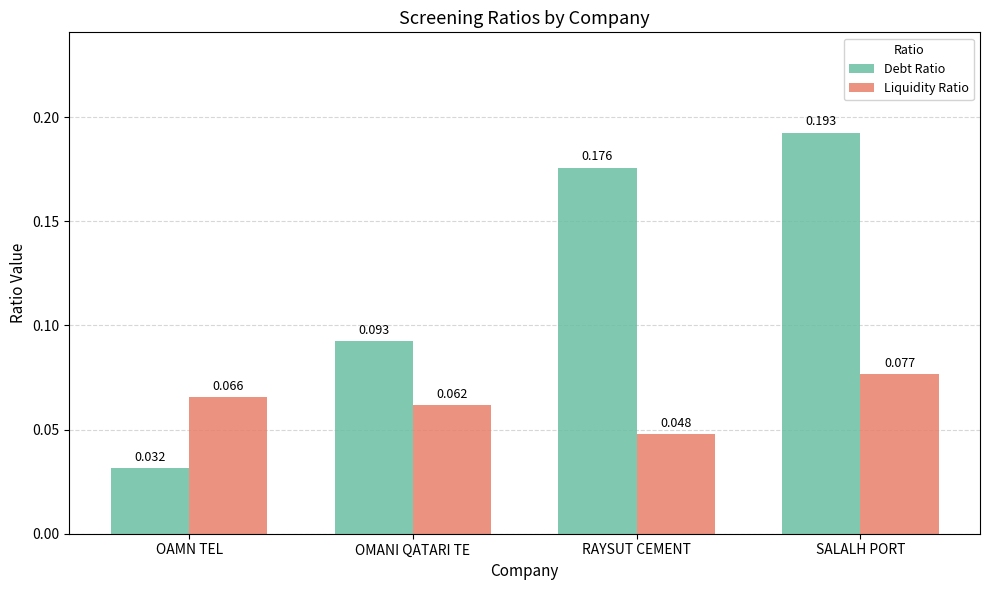

Rank the series at OAMN TEL from lowest to highest value.

Debt Ratio, Liquidity Ratio